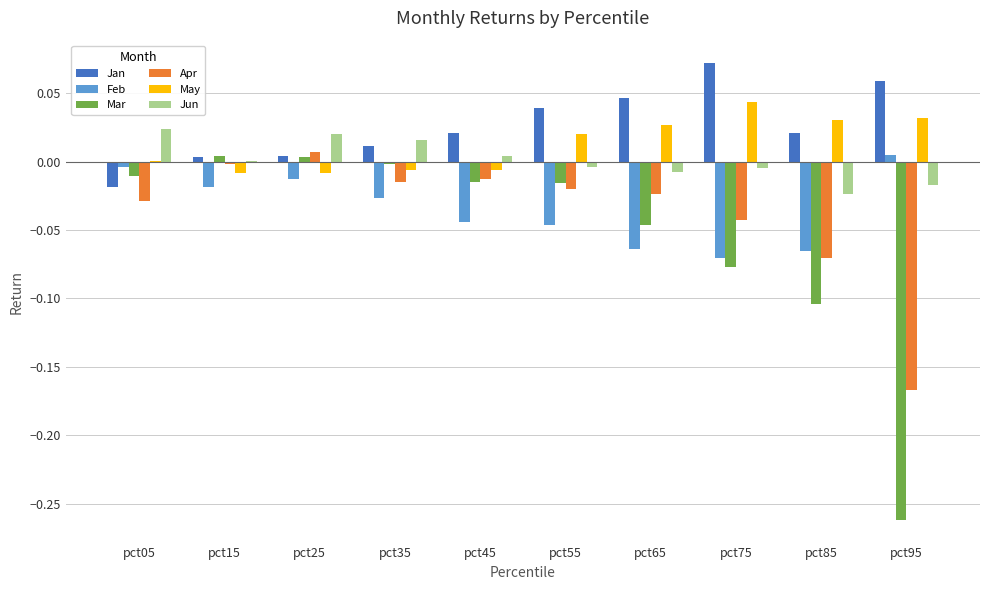

Is it true that Jun equals 0.0 at pct35?

True